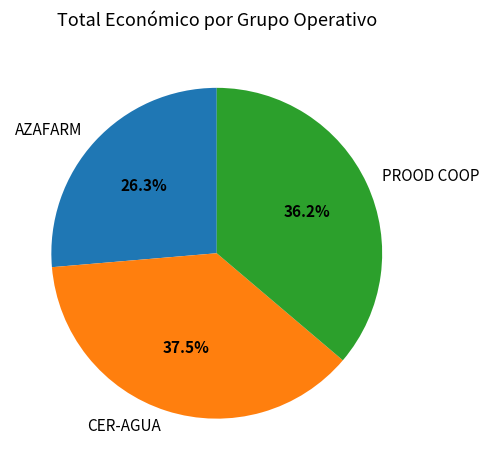

What portion of the pie excludes CER-AGUA?

62.5%